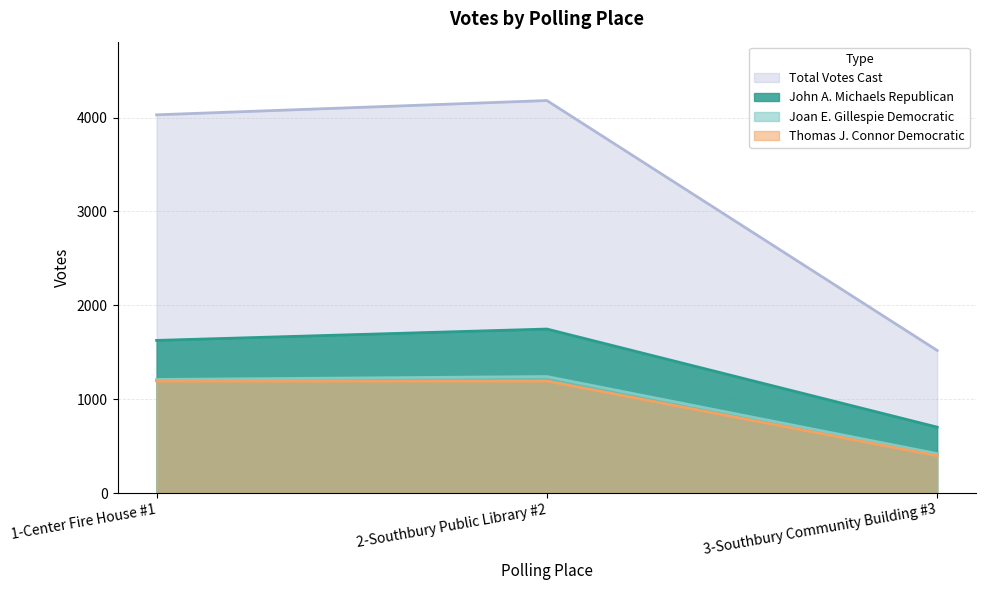

What is the difference between the maximum and second lowest values in the Total Votes Cast series?

152